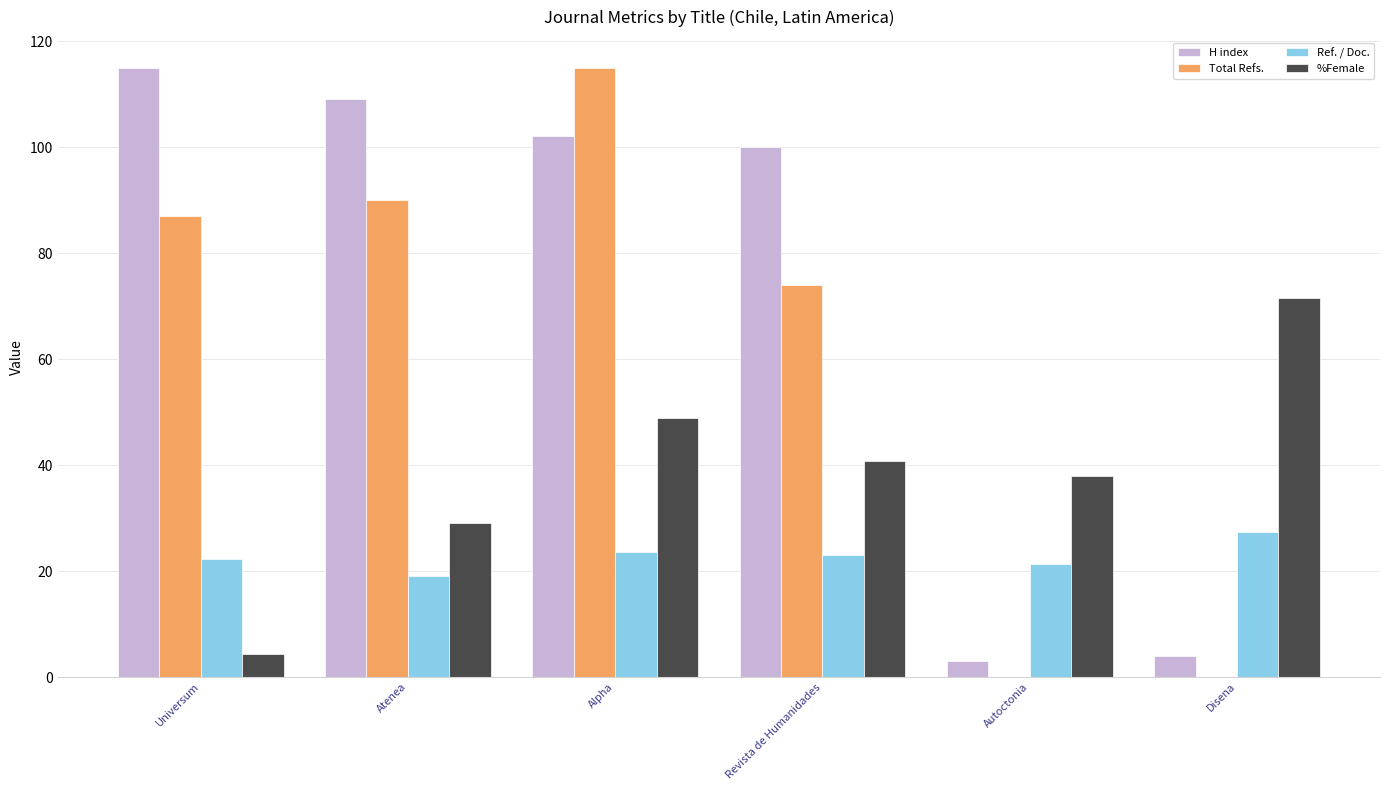

The %Female series shows 8.5 at Revista de Humanidades. True or false?

False